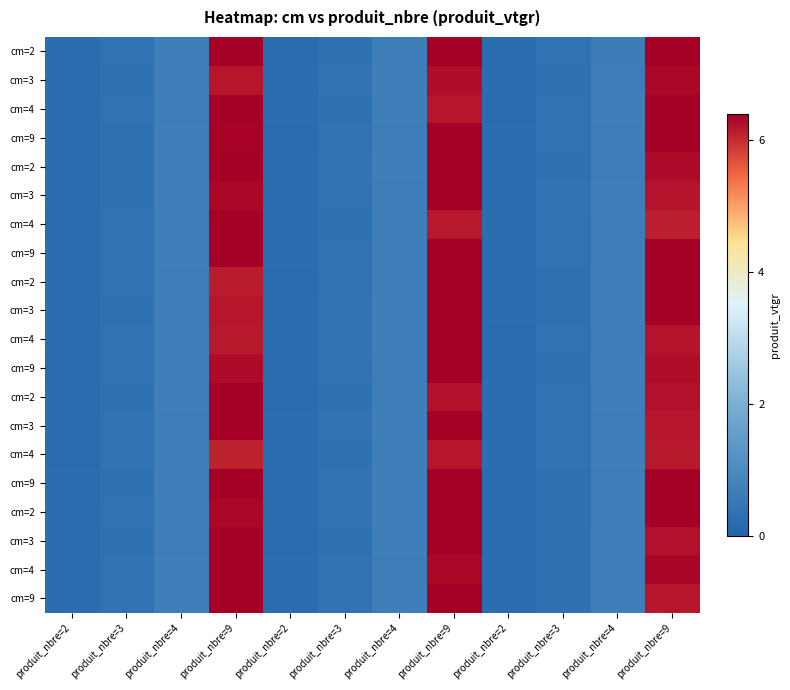

Between produit_nbre=3 and produit_nbre=9, which is larger?

produit_nbre=9